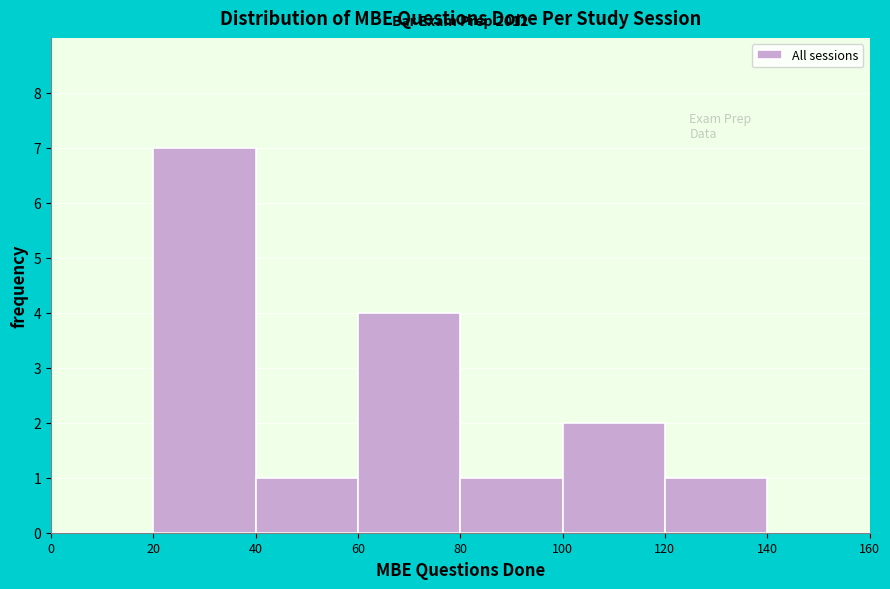

Which range on the x-axis has the tallest bar?

20 to 40